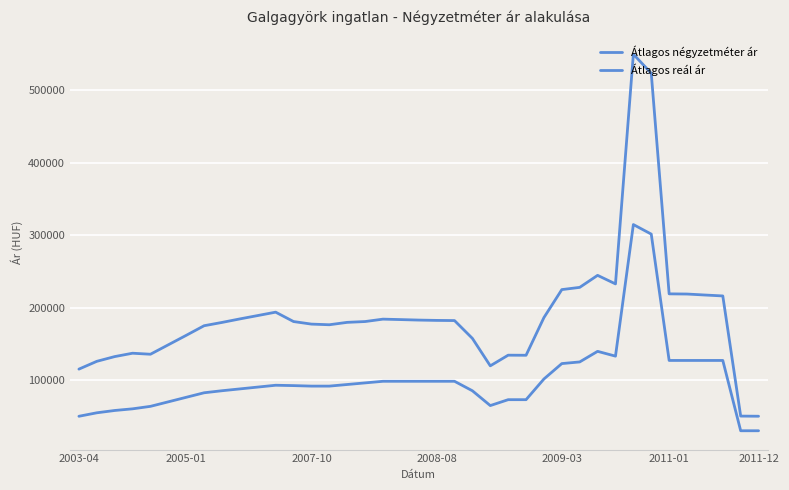

Does the chart have visible grid lines?

Yes